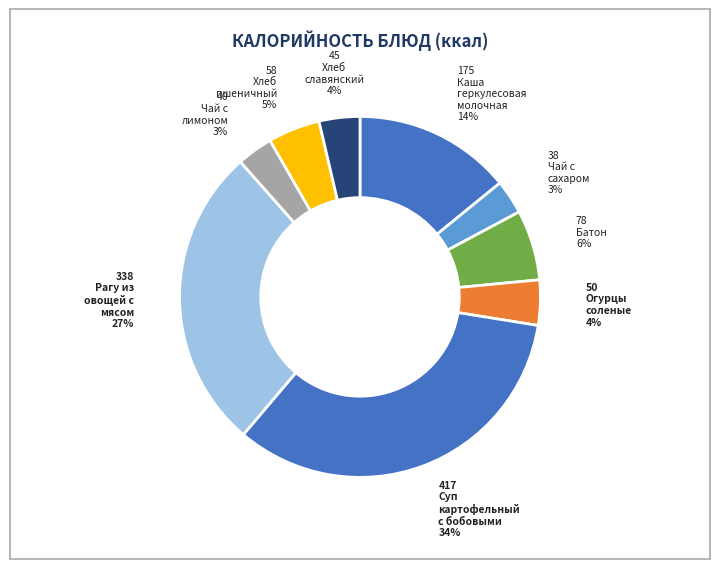

Count the number of slices in the pie.

9